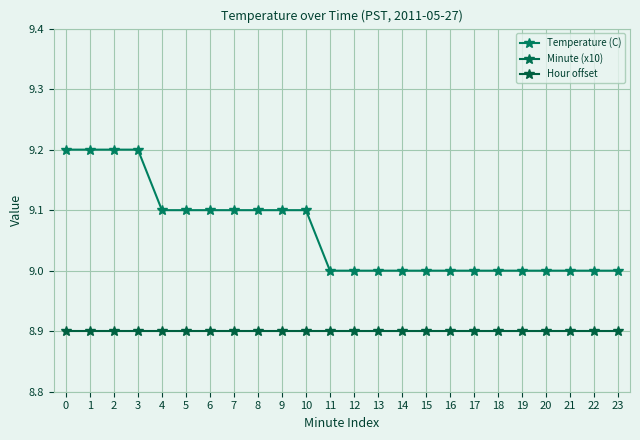

Where does the Minute (x10) series first go above 1?

11